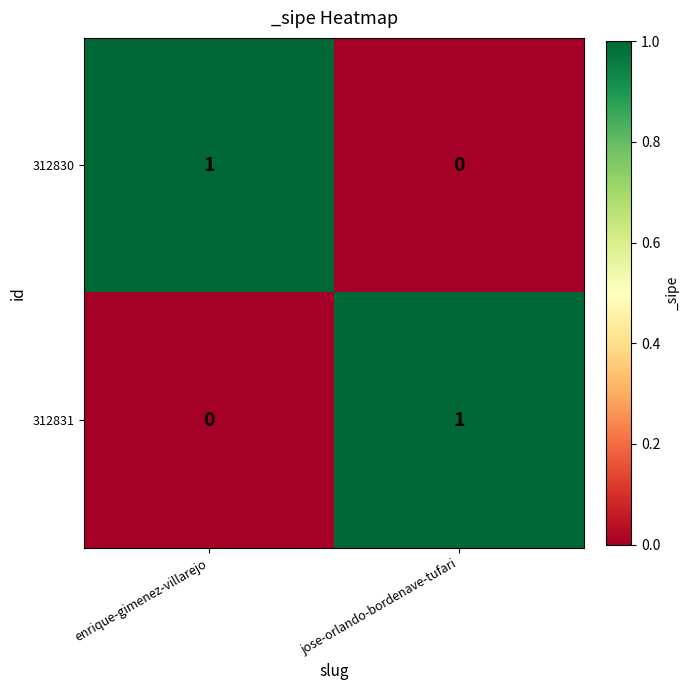

Is it true that 312831 equals 2 at jose-orlando-bordenave-tufari?

False